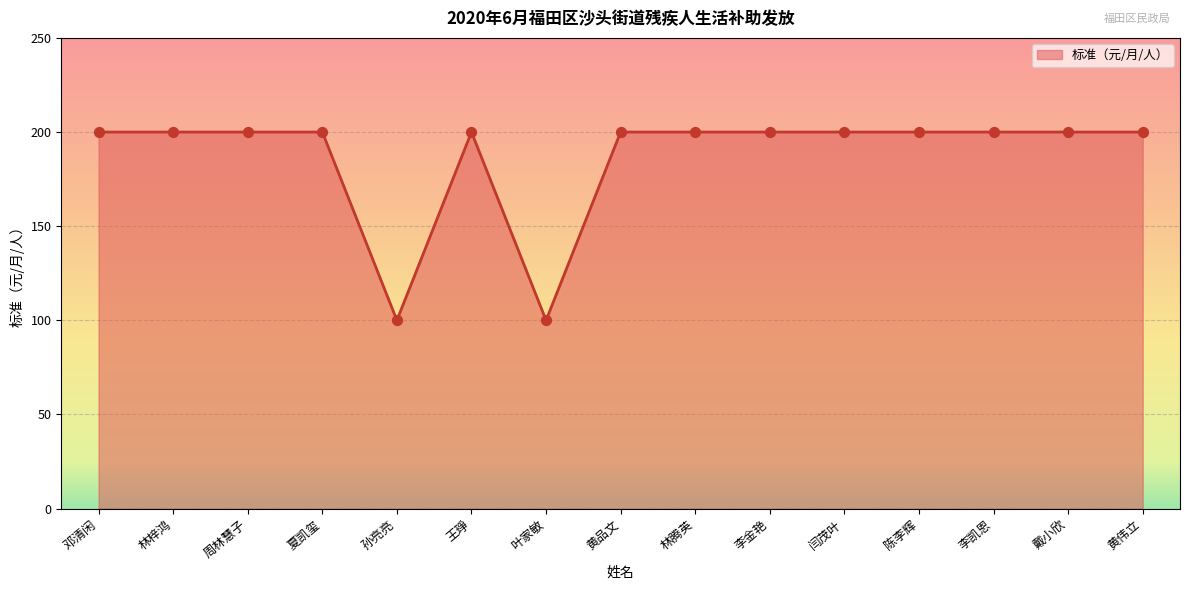

What is the ratio of the value at 孙亮亮 to the value at 黄伟立?

0.5